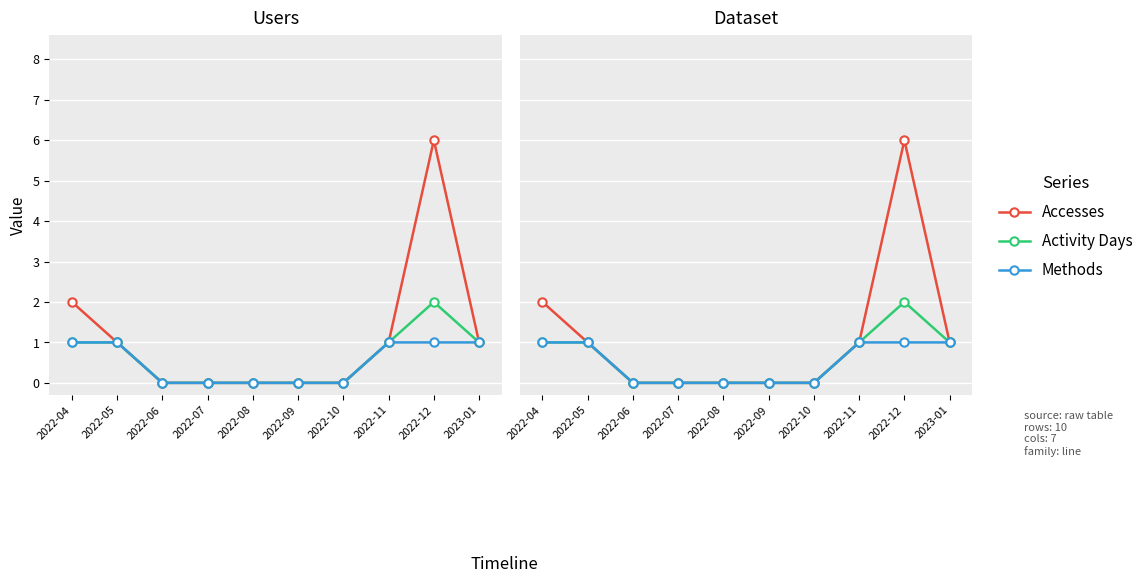

Which series has the largest total across all categories?

Accesses